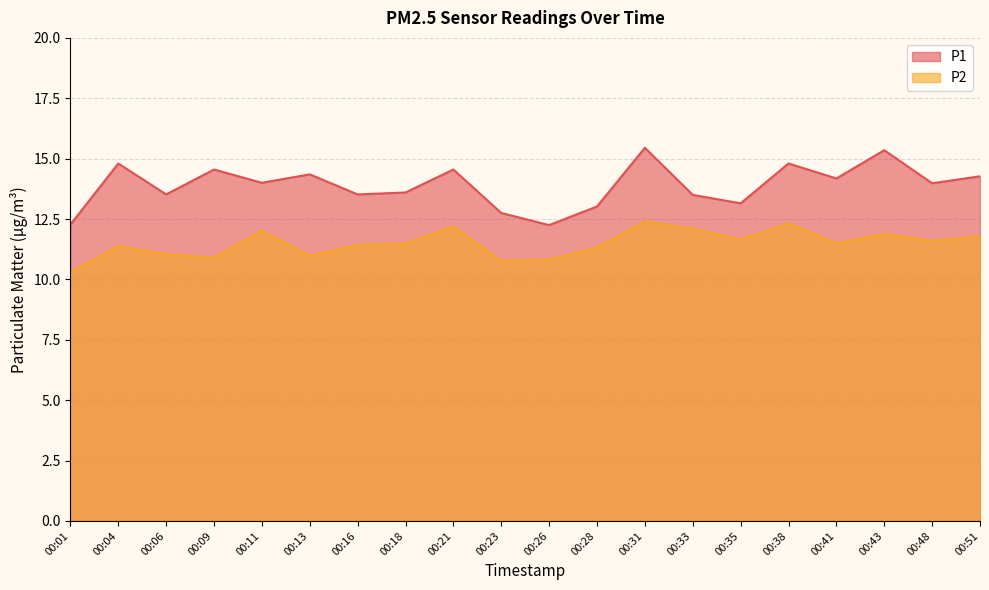

Which category has the lowest value across all series?

00:01